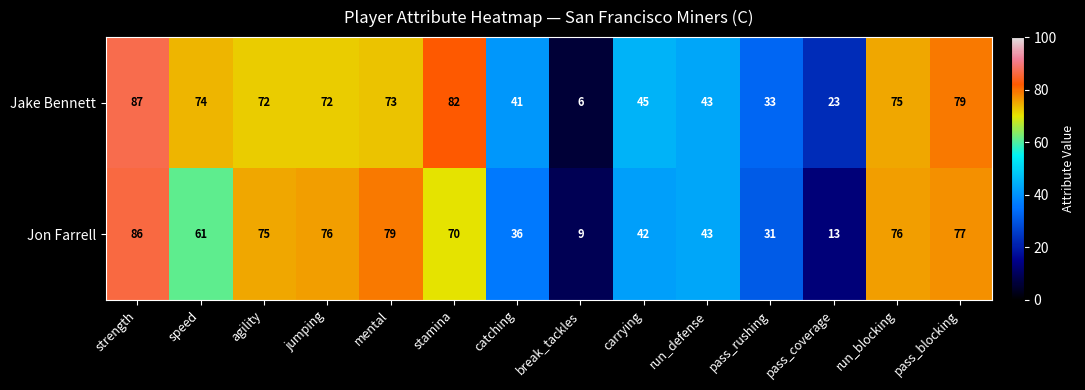

Rank the series by their average value, from lowest to highest.

Jon Farrell, Jake Bennett